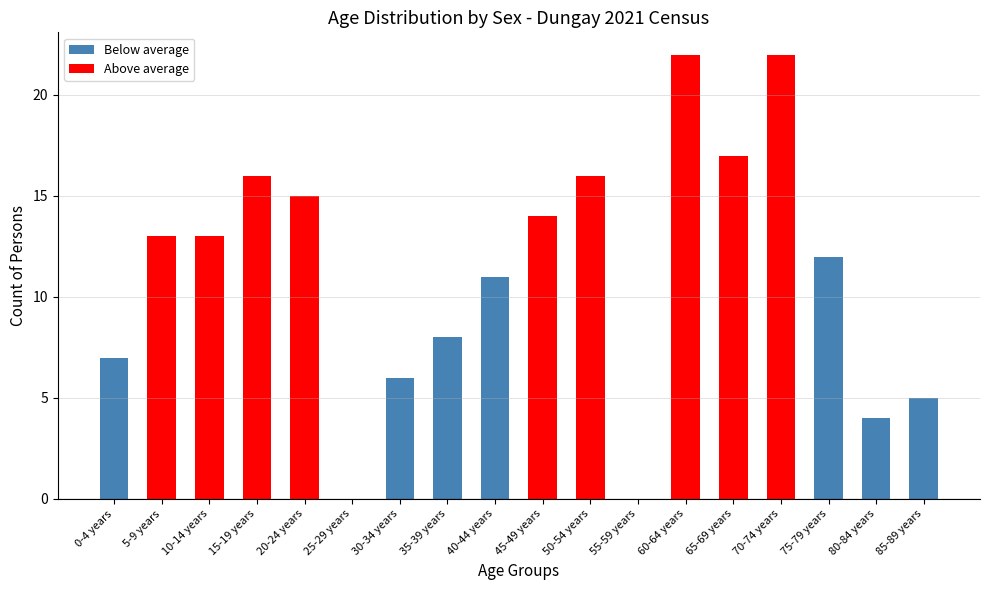

What is the sum of all values?

201